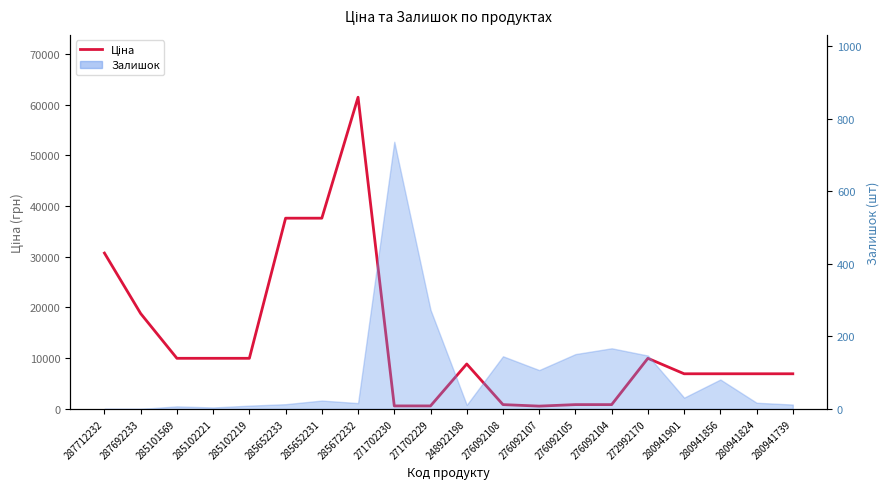

The value at 285672232 is 101688.3. True or false?

False